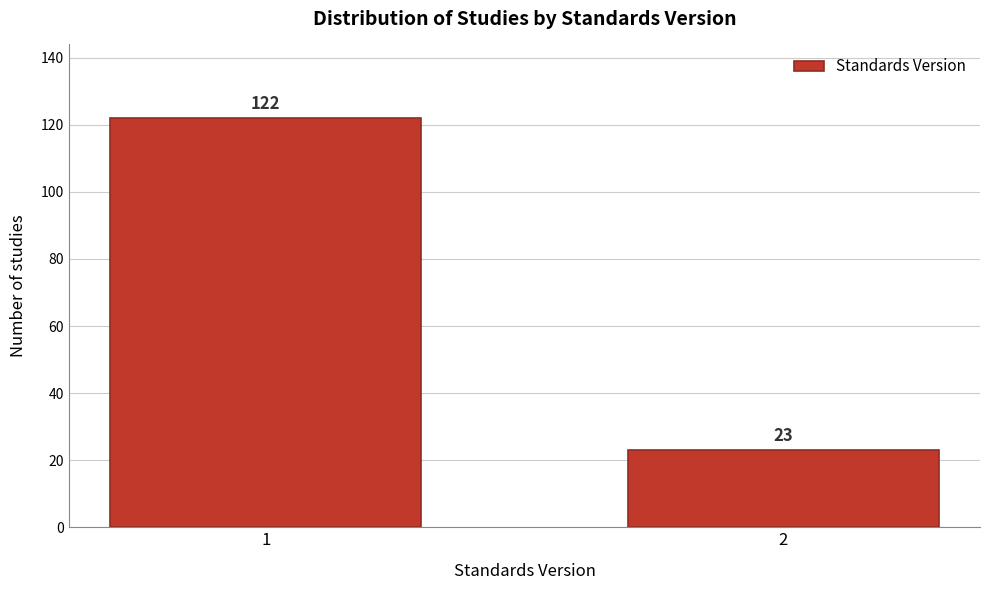

Reading left to right, list all the values displayed in this chart.

1=122	2=23